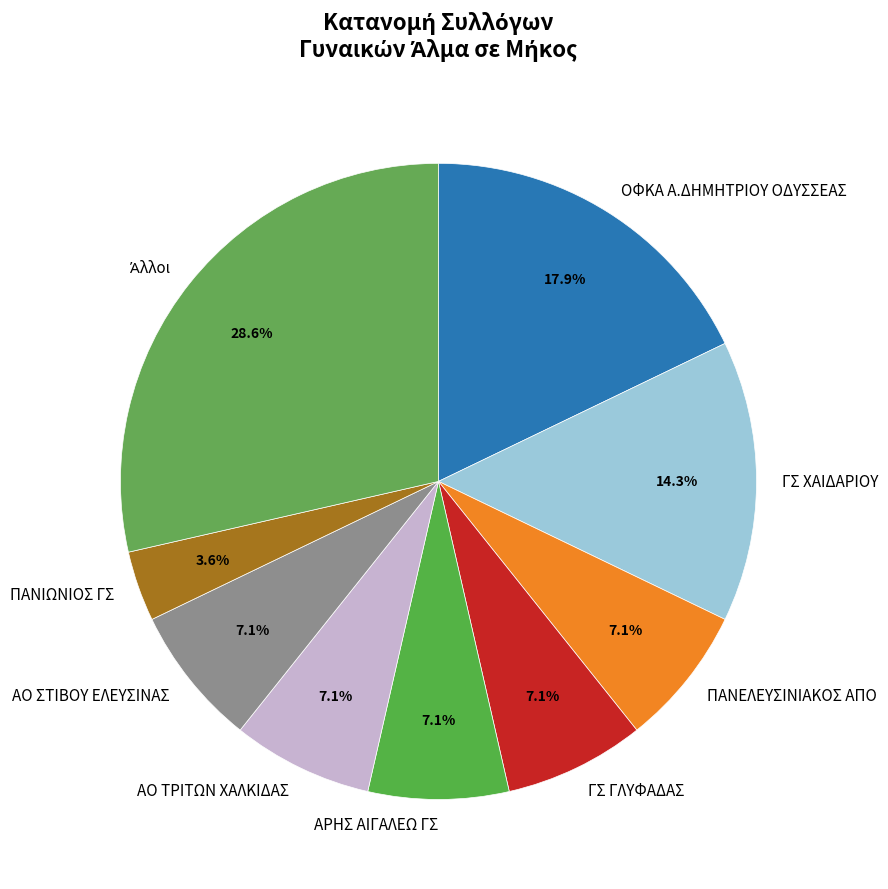

Count the number of slices in the pie.

9